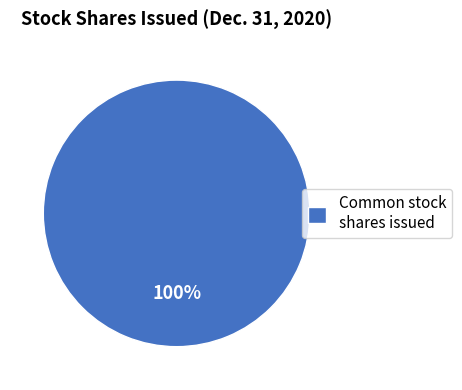

Which slice represents more than half of the pie?

Common stock shares issued